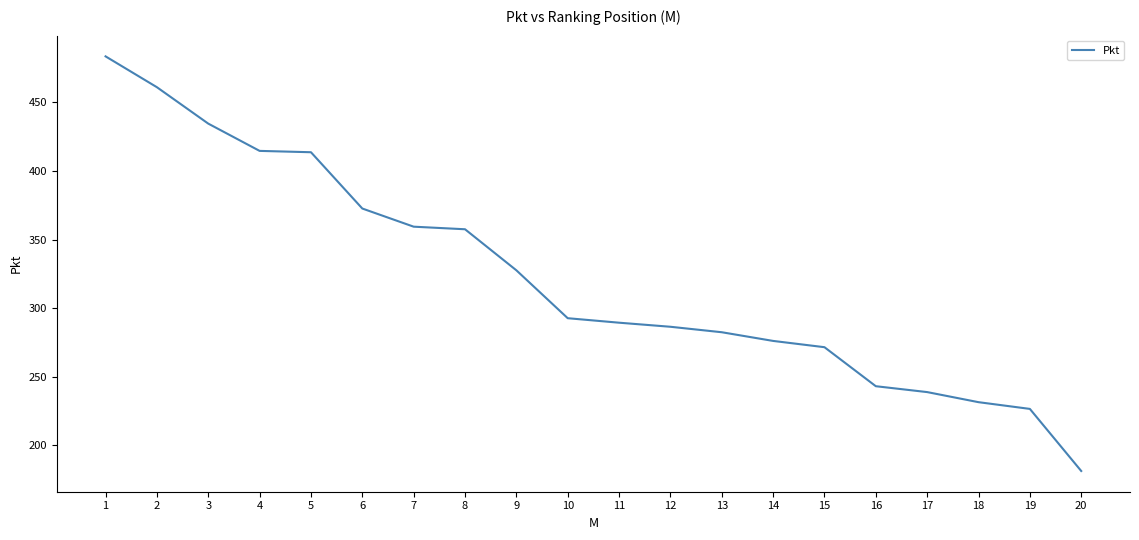

Read the value at 19.

226.4